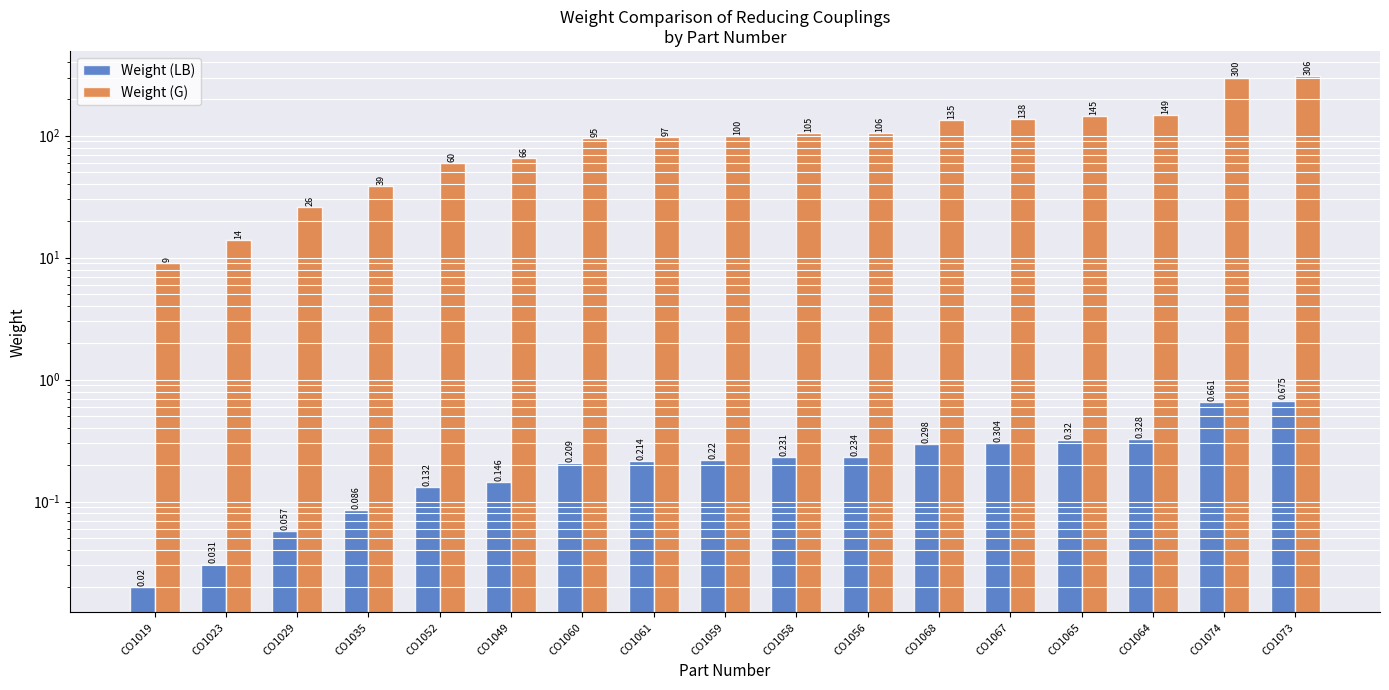

What position from the left is CO1035?

4